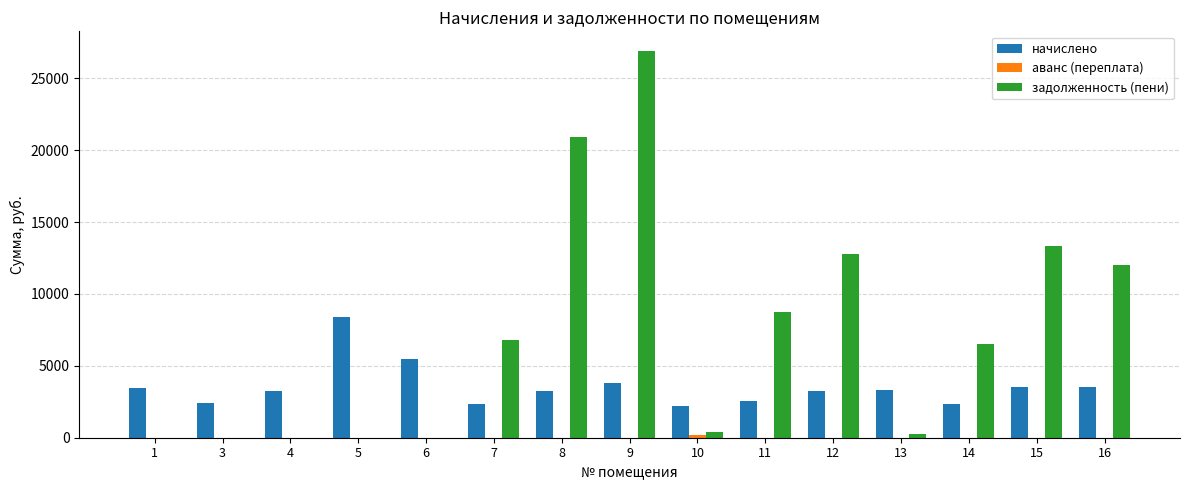

Which series has the largest total across all categories?

задолженность (пени)